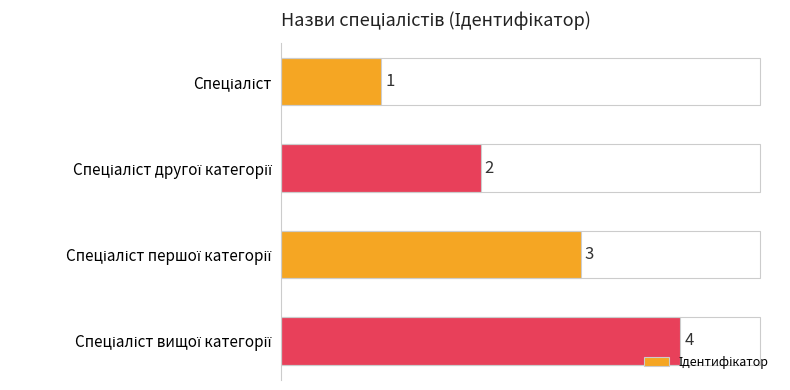

What is the smallest value displayed?

1